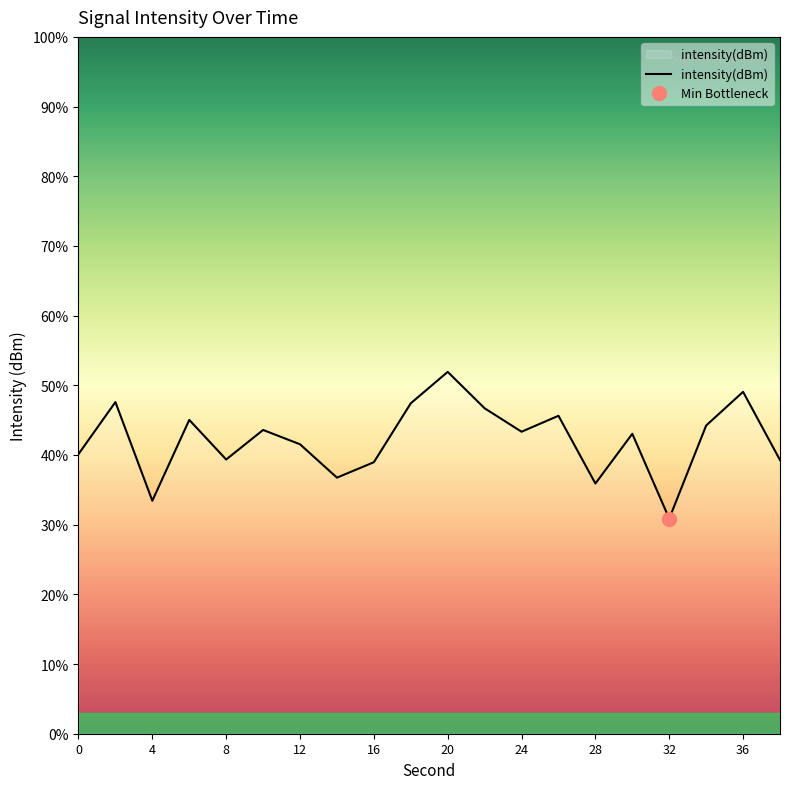

What is the average value?

42.2